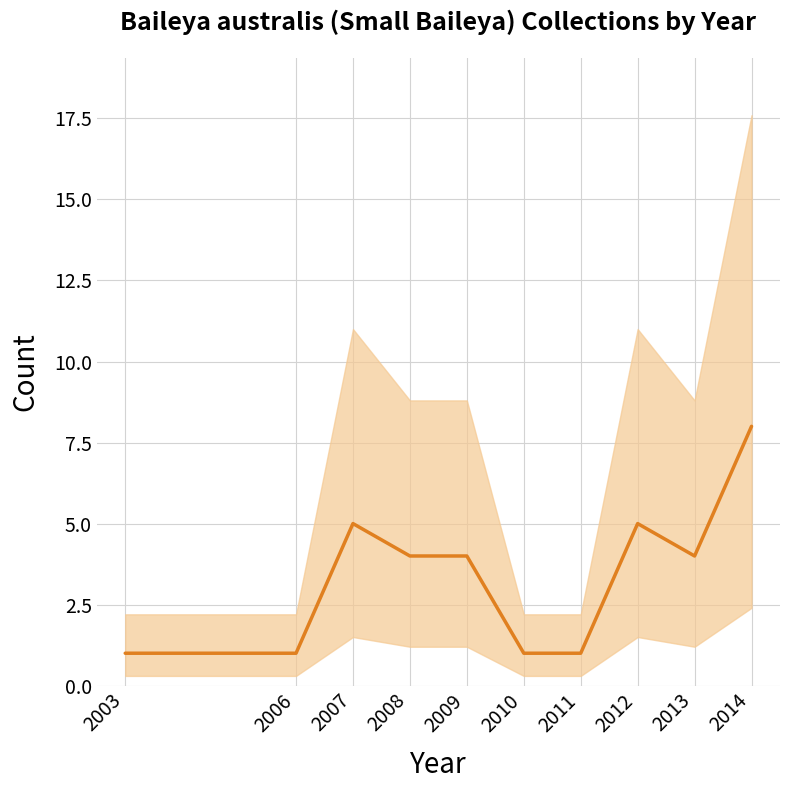

Which has a higher value, 2003 or 2011?

2003